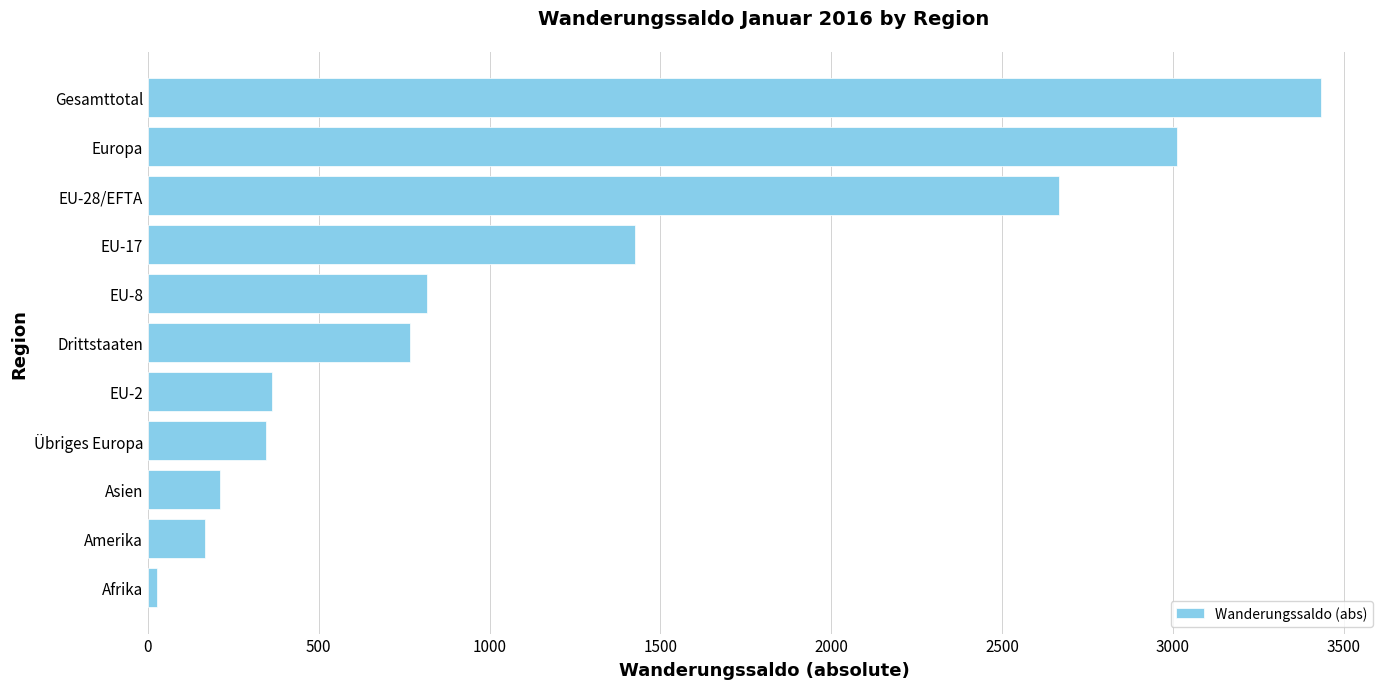

Is it true that the value at Asien is 210?

True